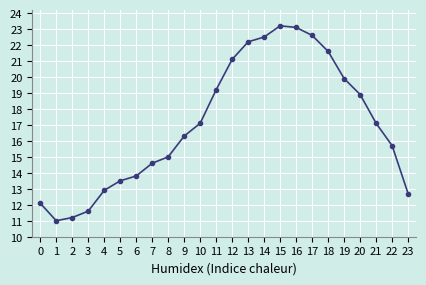

What is the maximum value shown in the chart?

23.2